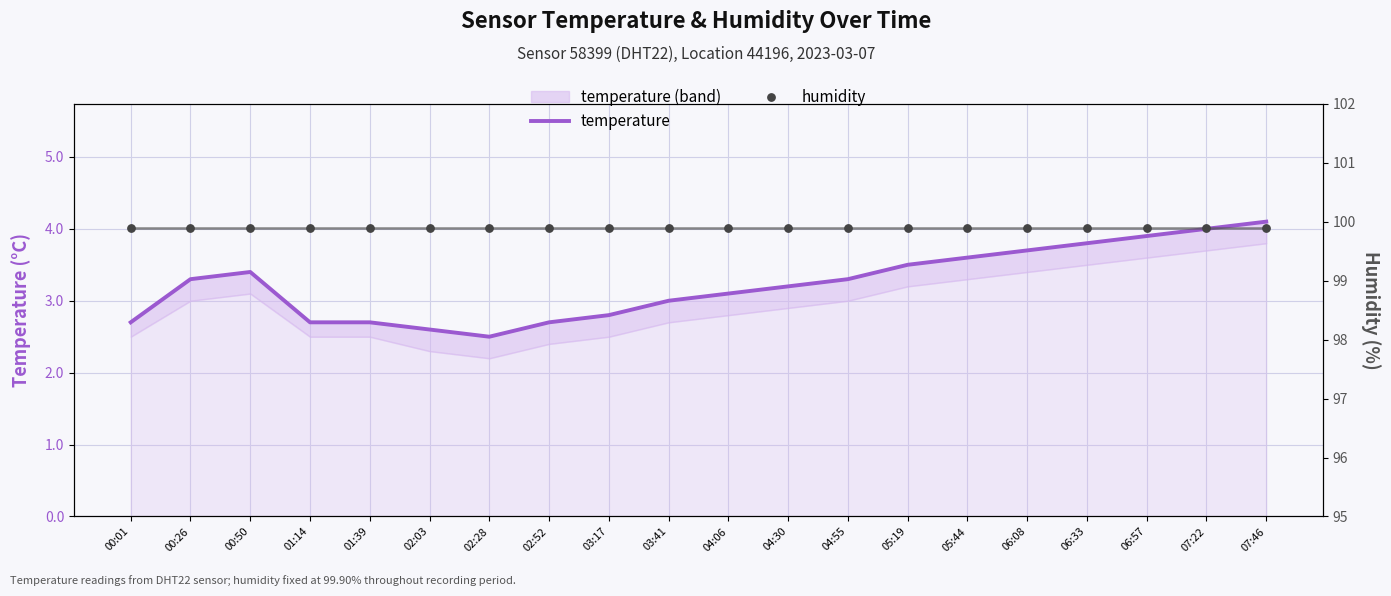

Which series has the widest spread of Y values?

temperature